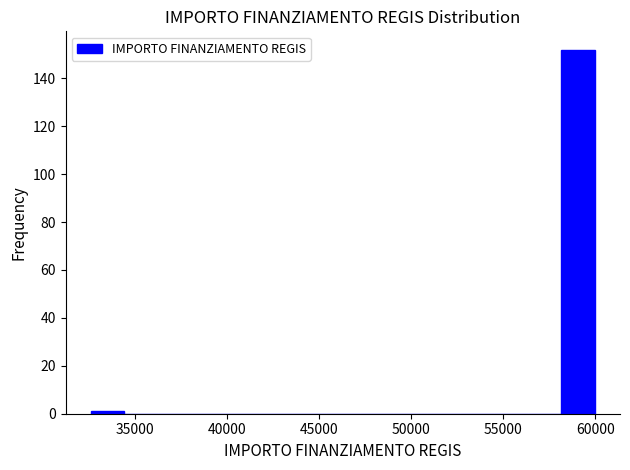

Around what value on the x-axis is the tallest bar? Give the approximate position of its centre, as read against the axis.

59000